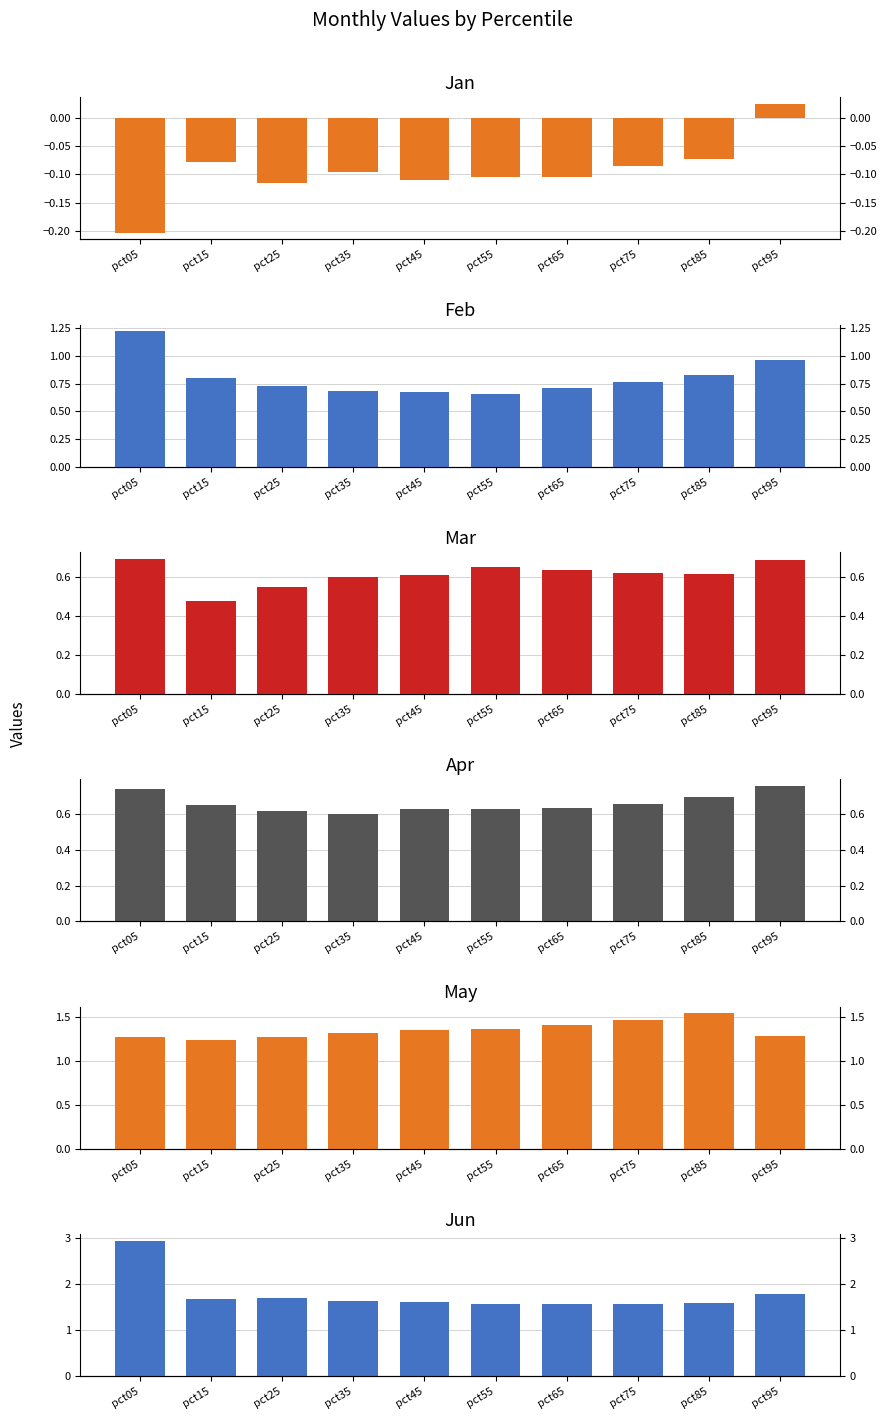

True or false: Feb has a value of 0.8 at pct85.

True